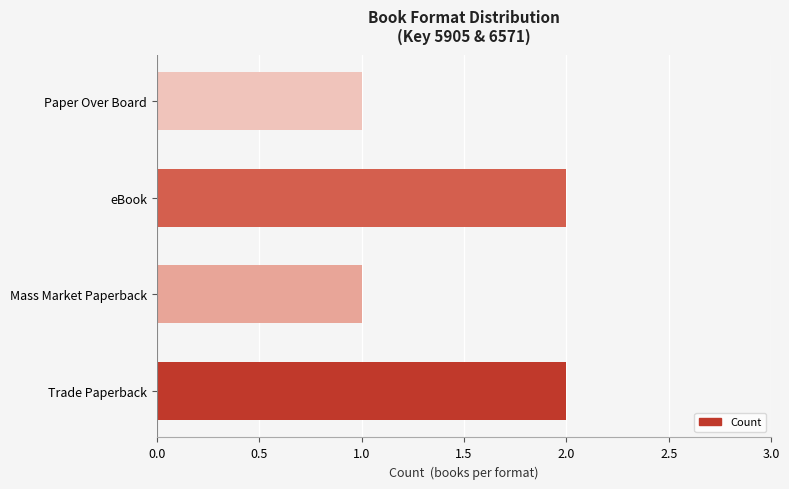

Is it true that the value at Paper Over Board is 2?

False